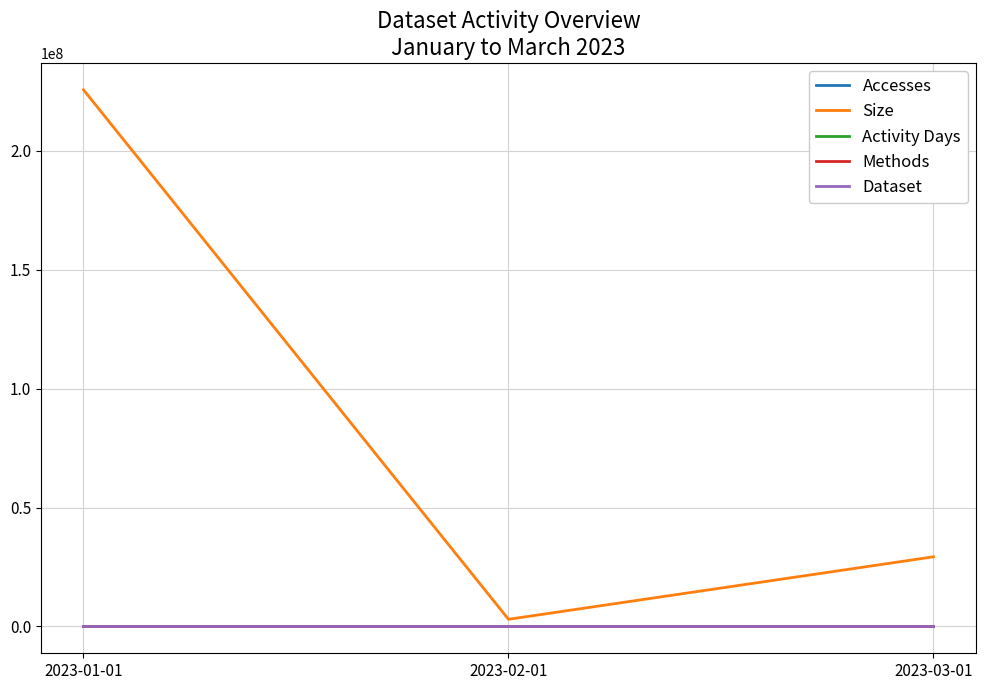

At which label is Size closest to 114360884?

2023-03-01